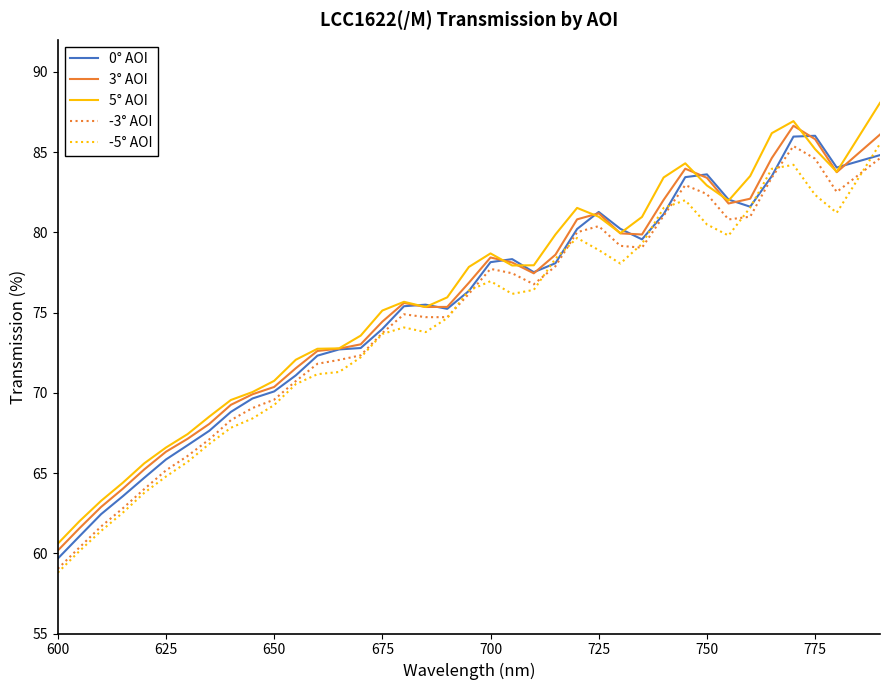

What is the minimum value for -3° AOI?

59.0